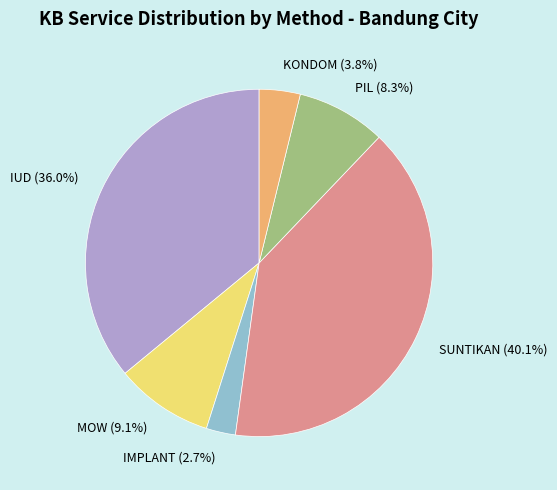

What is the ratio of the value at KONDOM (3.8%) to the value at MOW (9.1%)?

0.4